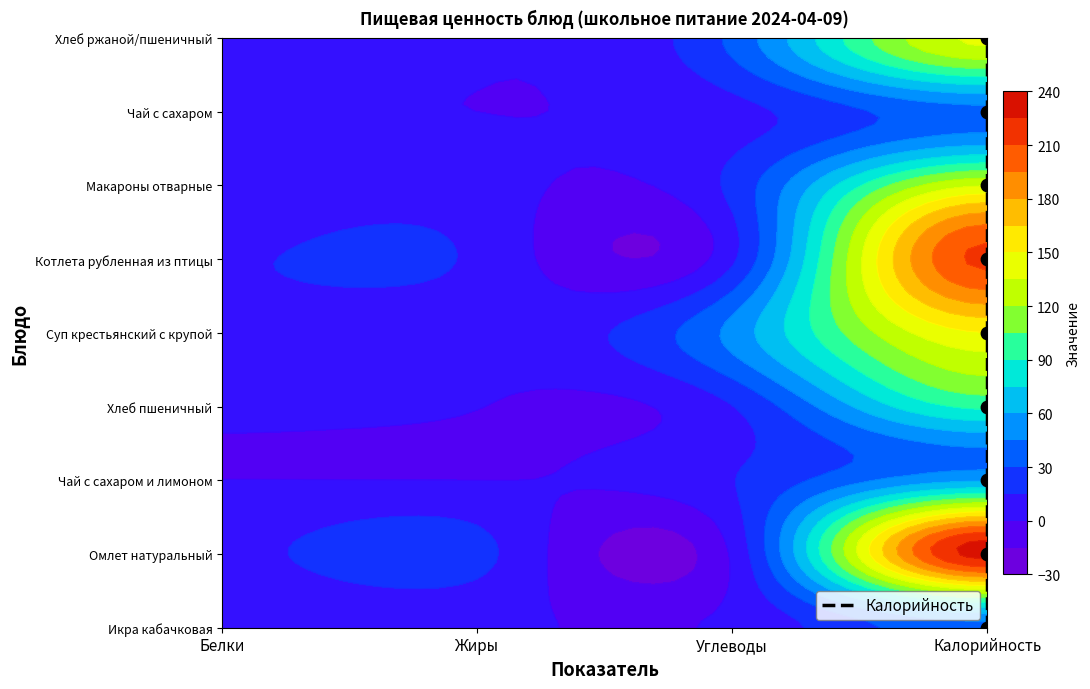

The chart shows a value of 1 at Калорийность. True or false?

True